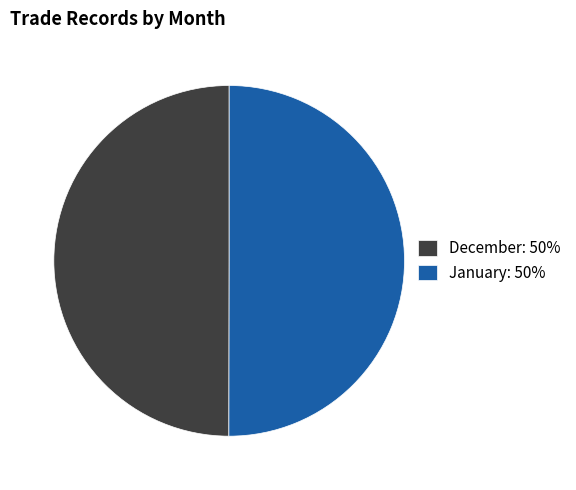

What is the ratio of the value at December to the value at January?

1.0